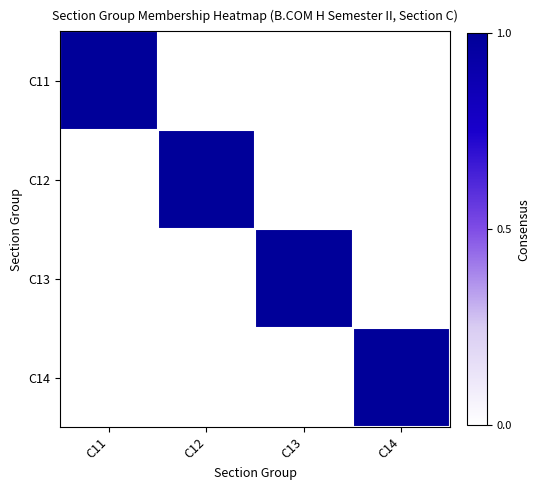

At which category does the chart reach its peak across all series?

C11